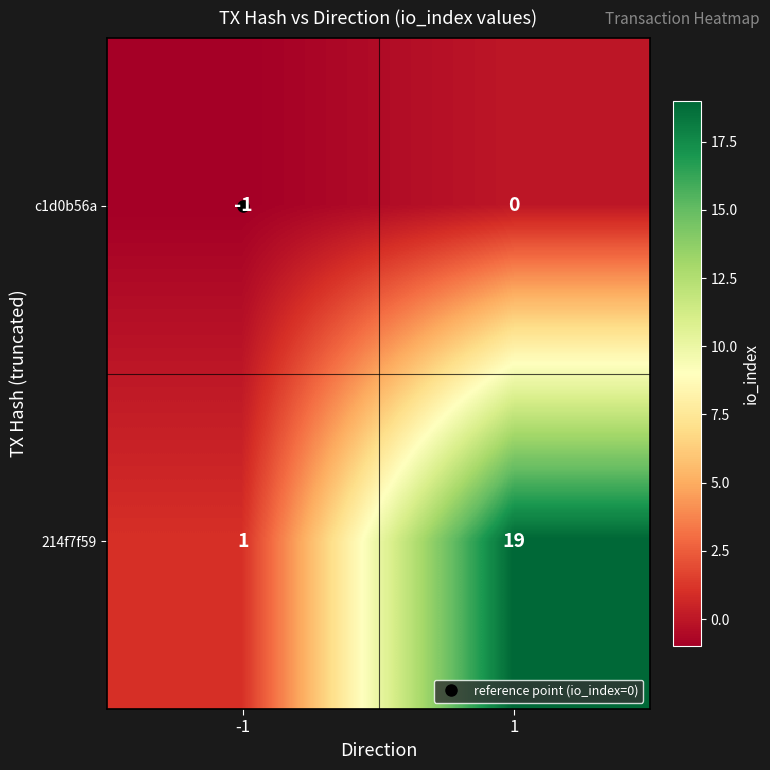

Which series changed the most between -1 and 1?

214f7f59